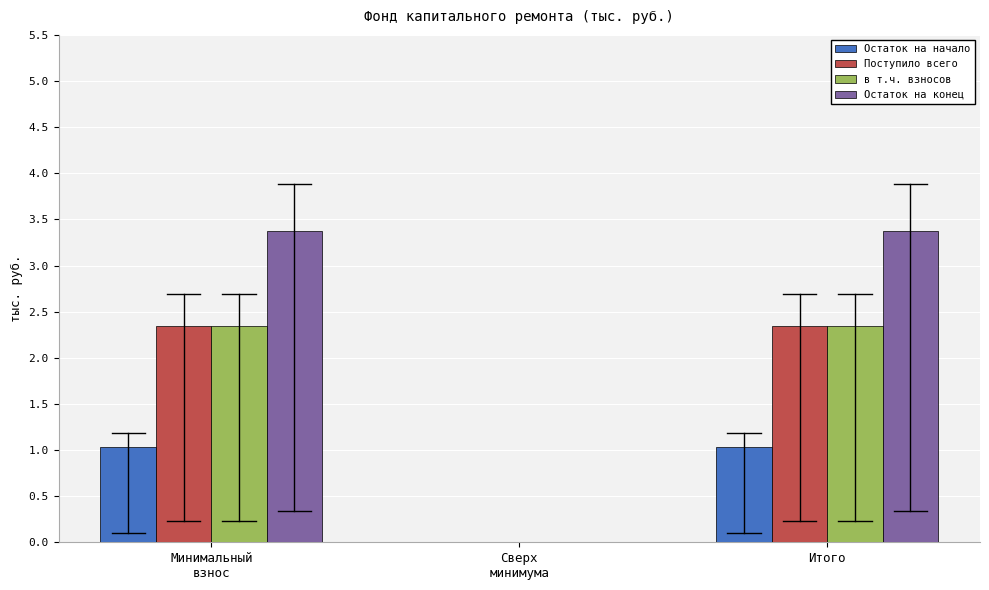

What is the maximum value for Остаток на начало?

1.0